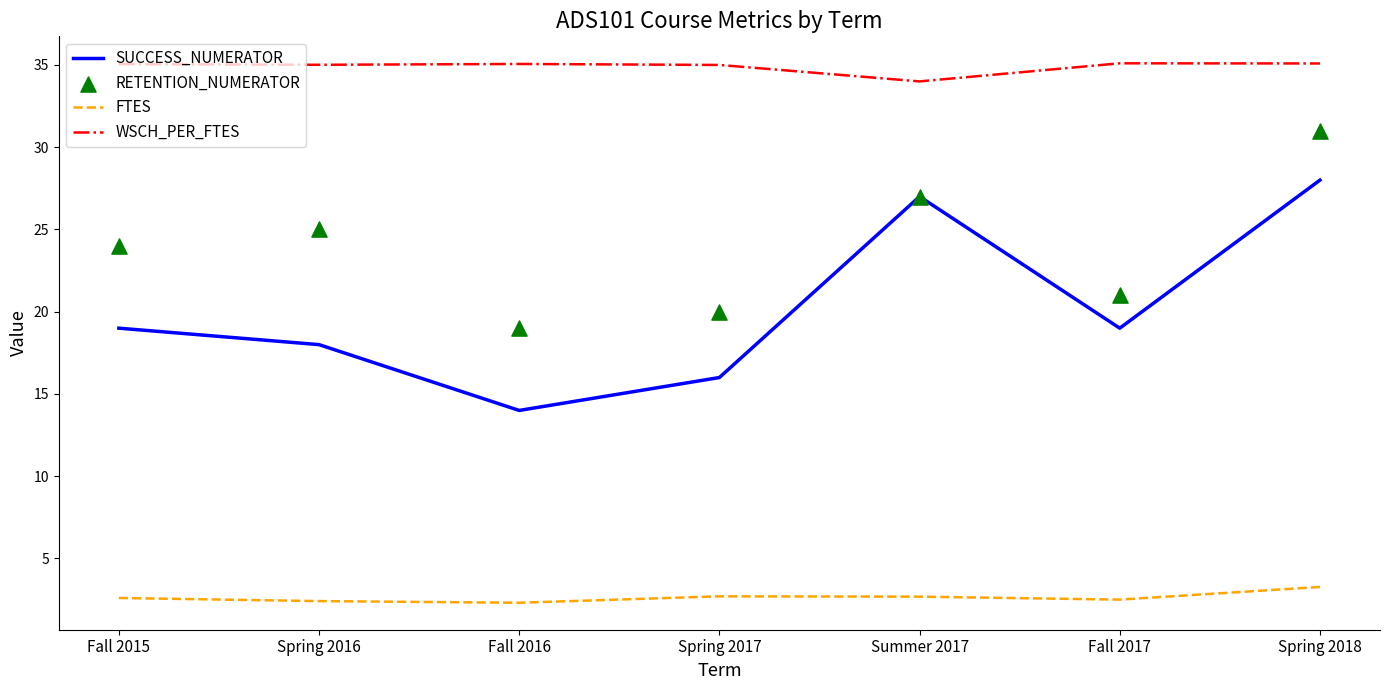

Which series has the largest Y range (max minus min)?

SUCCESS_NUMERATOR